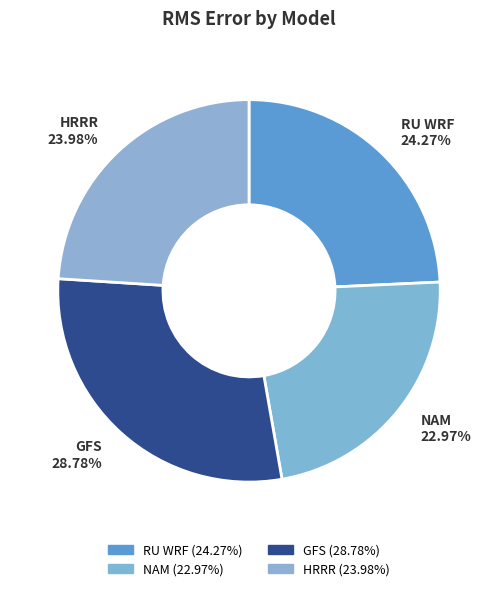

How many segments does this pie chart have?

4